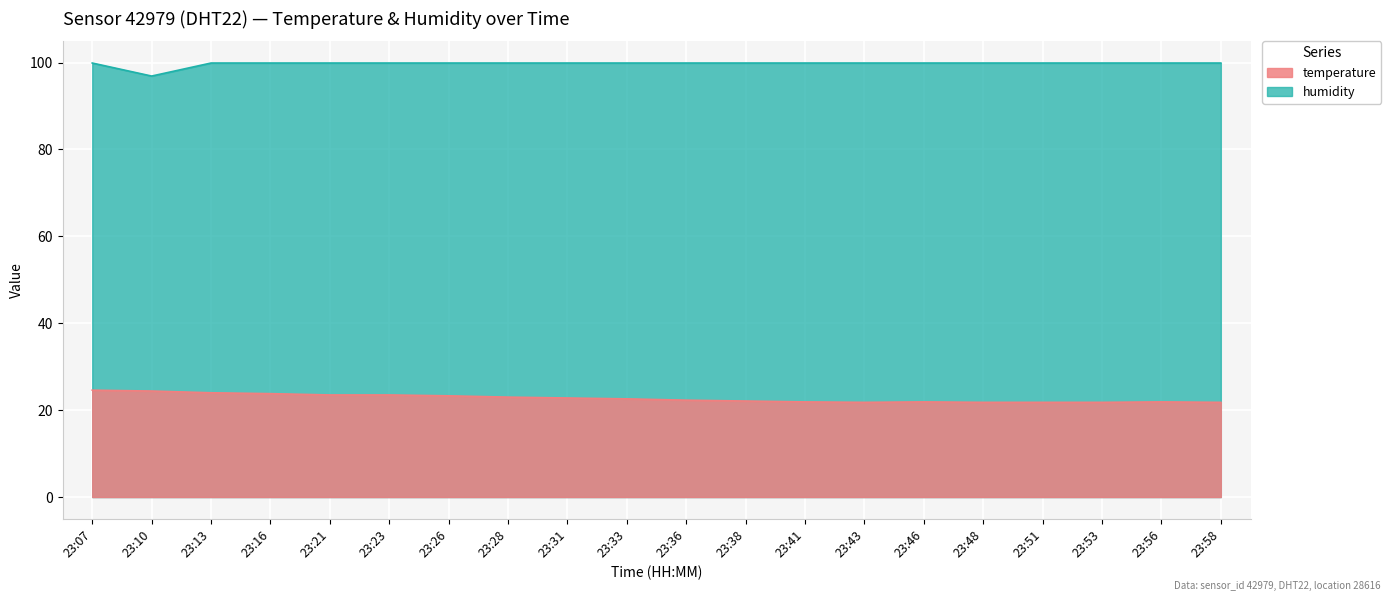

What is the spread (max minus min) of values at 23:26?

76.6